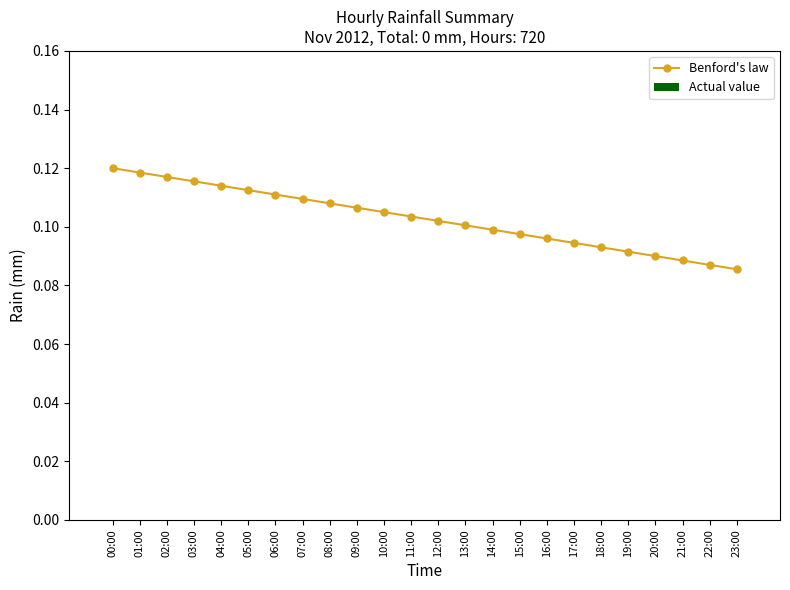

What is the sum of all values?

2.5